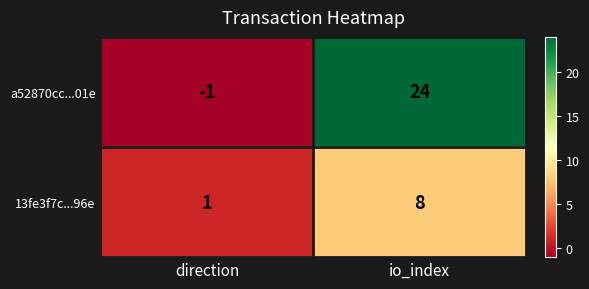

Which series has the largest total across all categories?

a52870cc...01e